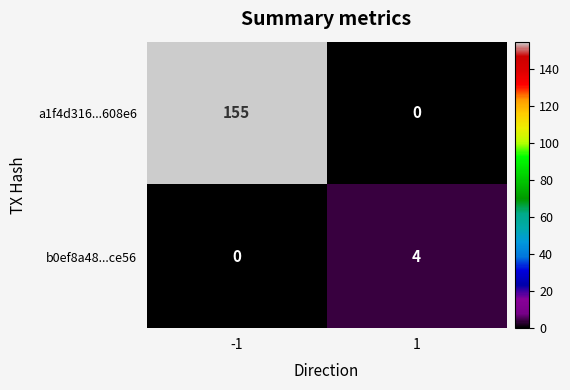

Which series has the largest range (max minus min)?

a1f4d316...608e6